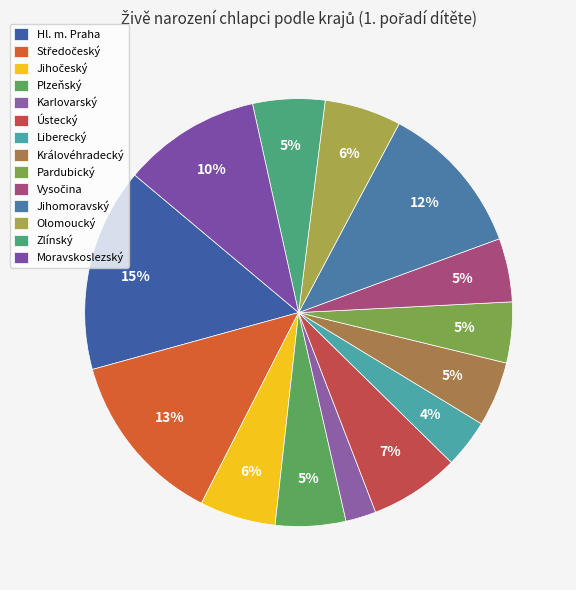

Count the number of slices in the pie.

14